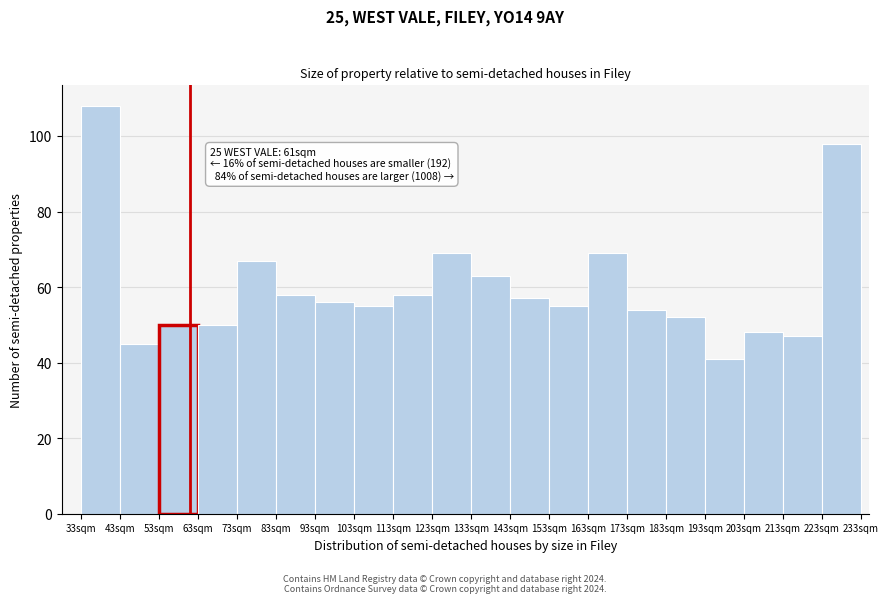

Which range on the x-axis has the tallest bar?

33 to 43